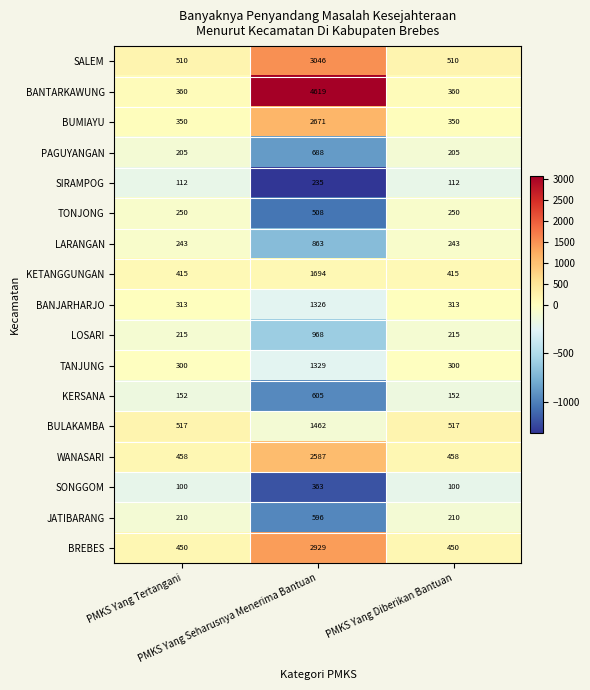

Which series has the largest total across all categories?

BANTARKAWUNG